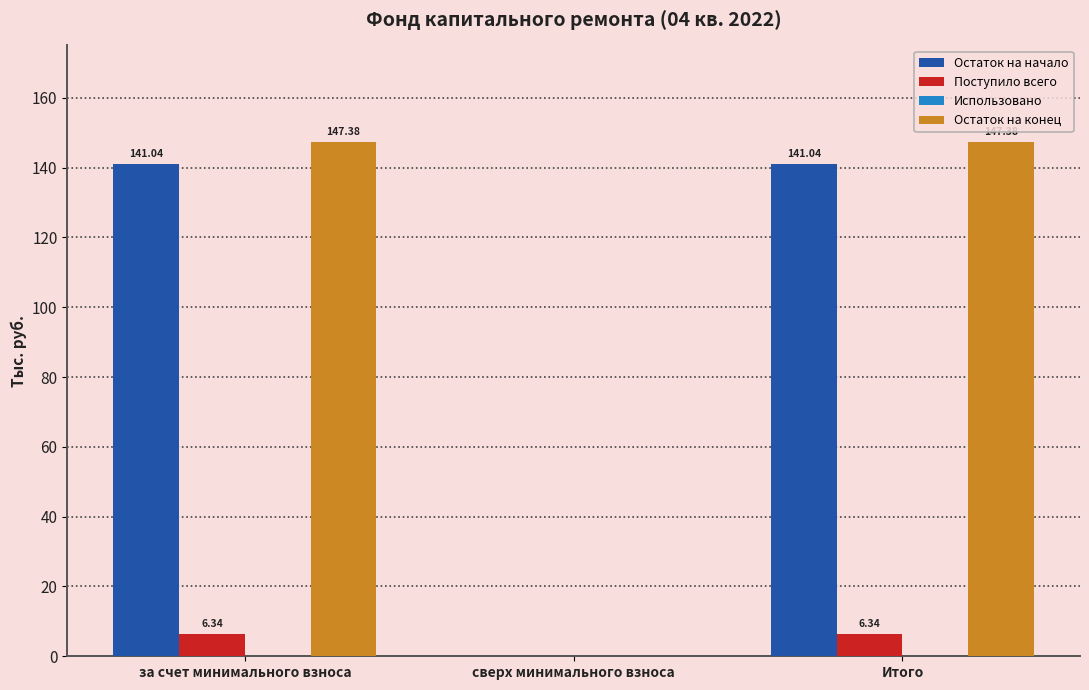

What is the average value of the Поступило всего series?

4.2